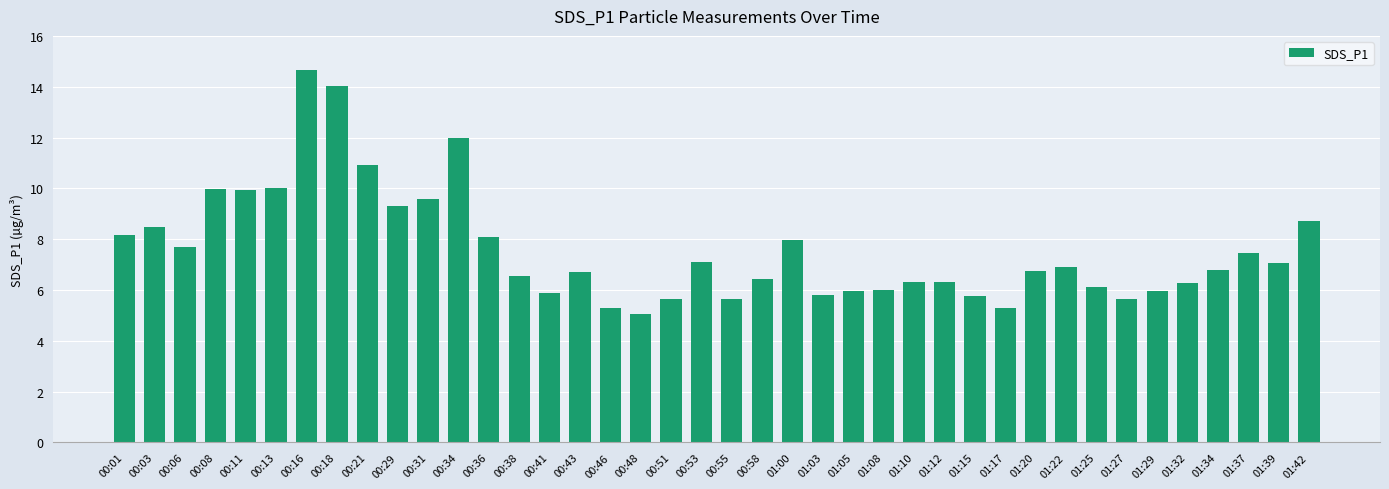

The value at 01:10 is 4.1. True or false?

False